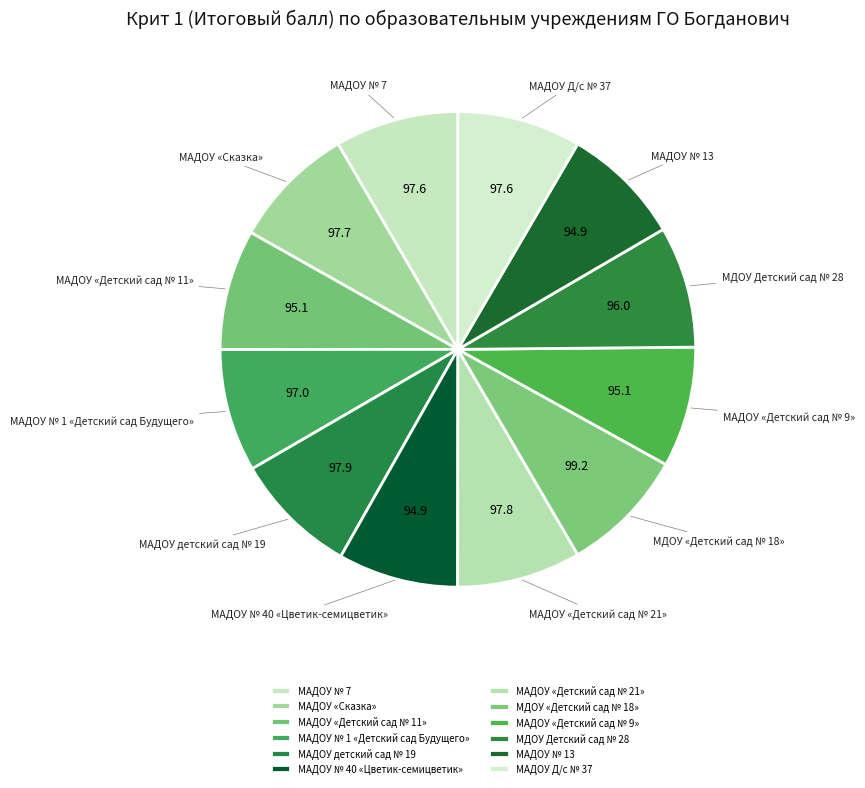

What is the total percentage of МАДОУ № 13 and МАДОУ № 1 «Детский сад Будущего»?

16.5%